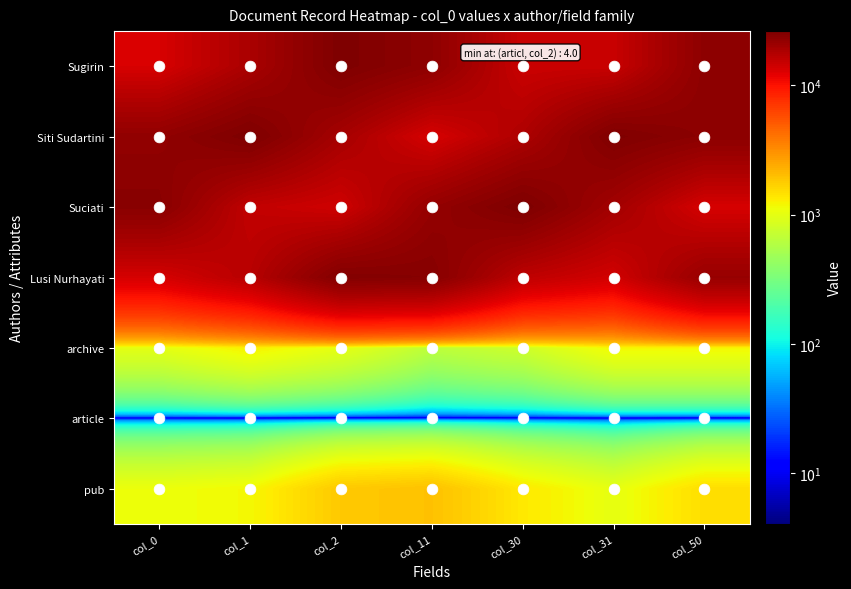

Reading left to right, extract all data points from this chart.

Sugirin: col_0=13207.0	col_1=18687.7	col_2=26031.5	col_11=23047.2	col_30=14688.9	col_31=14832.0	col_50=23238.9
Siti Sudartini: col_0=22557.8	col_1=26193.8	col_2=19232.2	col_11=13229.8	col_30=18150.9	col_31=25826.2	col_50=23514.2
Suciati: col_0=24126.0	col_1=15619.1	col_2=14069.4	col_11=22049.4	col_30=26311.9	col_31=19780.8	col_50=13298.2
Lusi Nurhayati: col_0=13470.0	col_1=16914.3	col_2=25165.6	col_11=24526.3	col_30=16057.6	col_31=13818.1	col_50=21525.6
archive: col_0=990.3	col_1=1258.9	col_2=1005.6	col_11=650.9	col_30=783.6	col_31=1183.4	col_50=1186.6
article: col_0=6.8	col_1=4.9	col_2=4.0	col_11=5.6	col_30=7.0	col_31=5.9	col_50=4.1
pub: col_0=1085.0	col_1=1171.3	col_2=1818.6	col_11=1952.4	col_30=1350.5	col_31=1012.2	col_50=1499.0